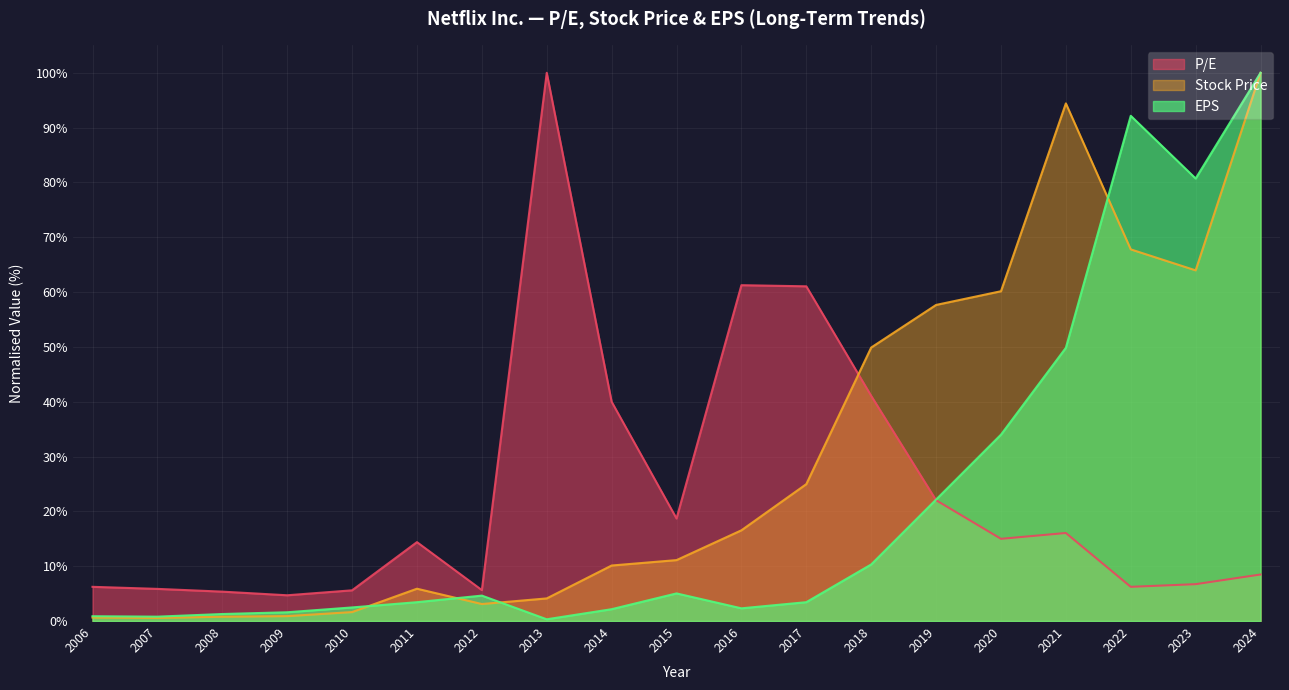

Which series changed the most between 2016 and 2023?

EPS